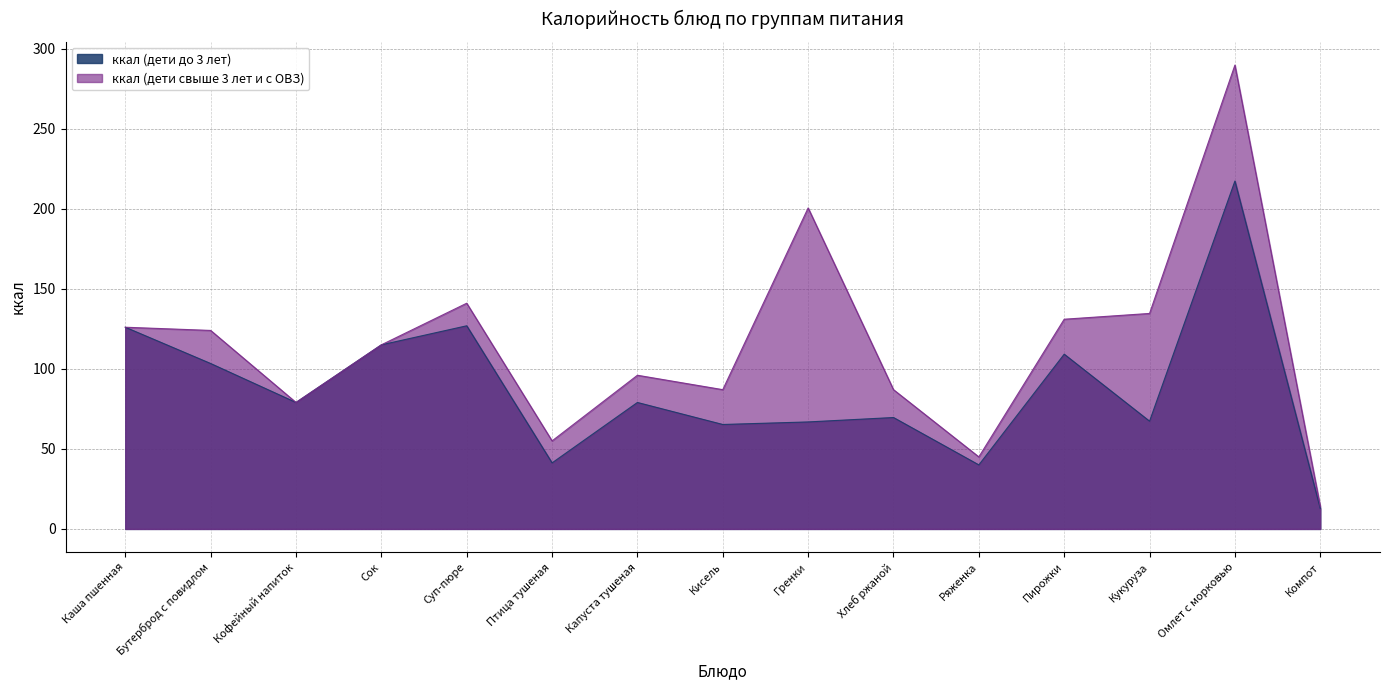

What is the label of the 4th point from the right?

Пирожки